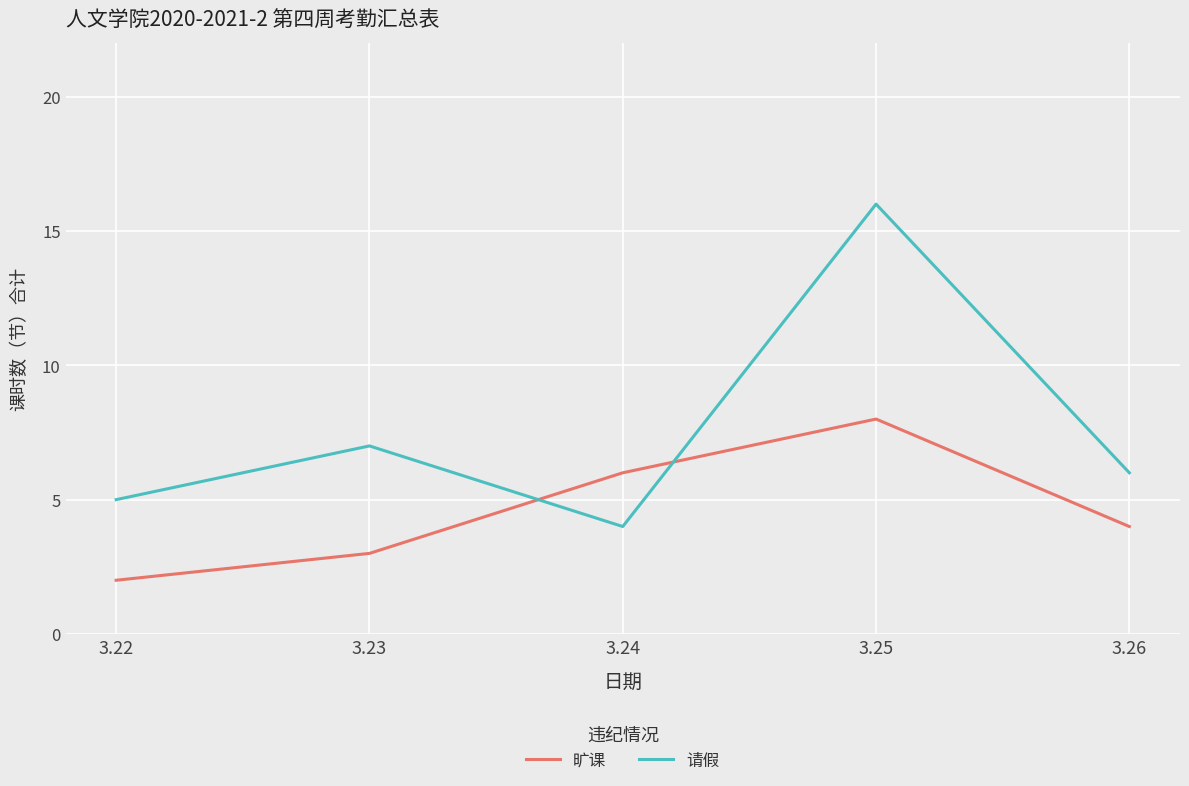

The 请假 series shows 16 at 3.25. True or false?

True